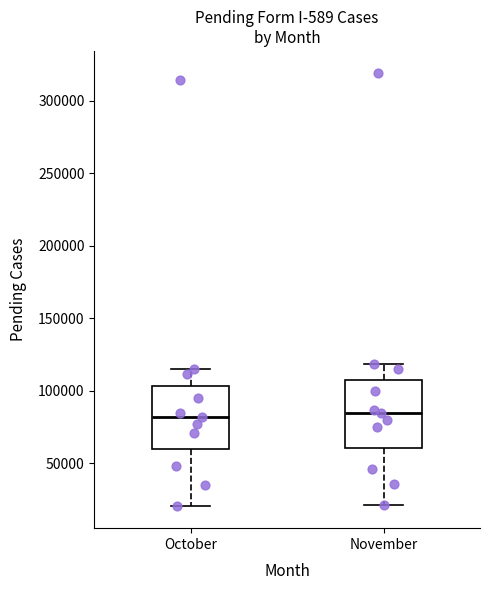

Reading left to right, transcribe this box plot: for each box, give where its median line is, the range the box spans, and where its two whiskers end, as read against the y-axis. The values are not printed on the chart, so give them approximately, as read against the axis.

October: median 80000, box 60000 to 105000, whiskers 20000 to 115000
November: median 85000, box 60000 to 105000, whiskers 20000 to 120000